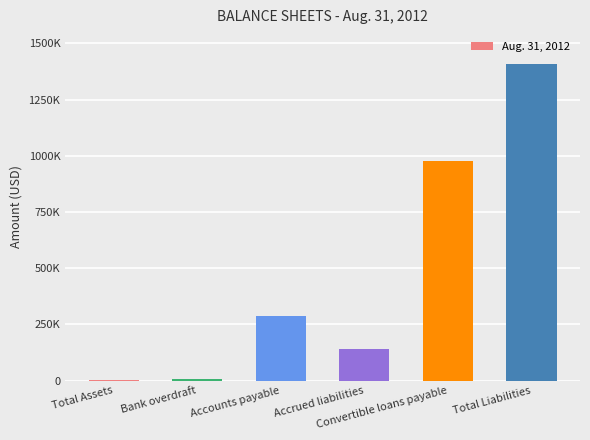

Reading left to right, extract all data points from this chart.

977	5529	289039	140092	975652	1410312